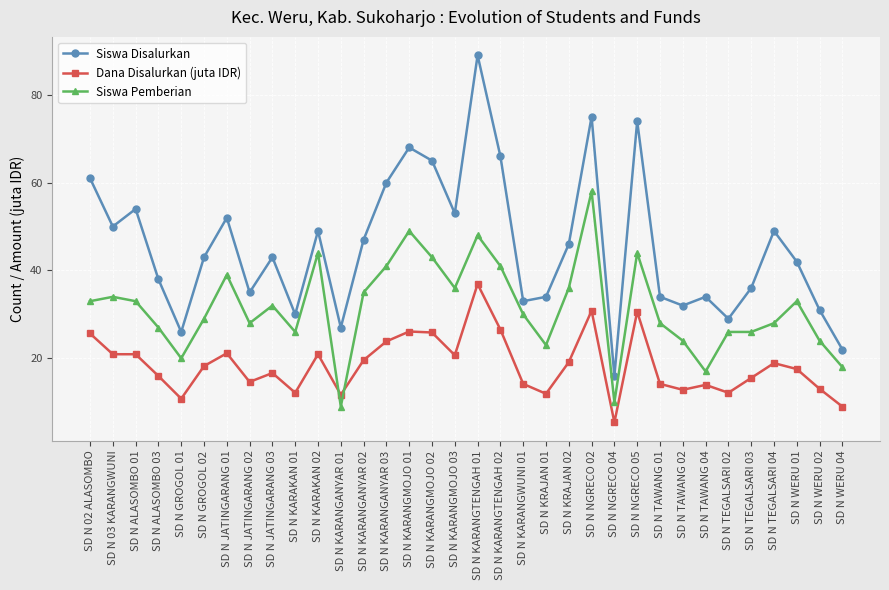

How many lines are shown in the chart?

3